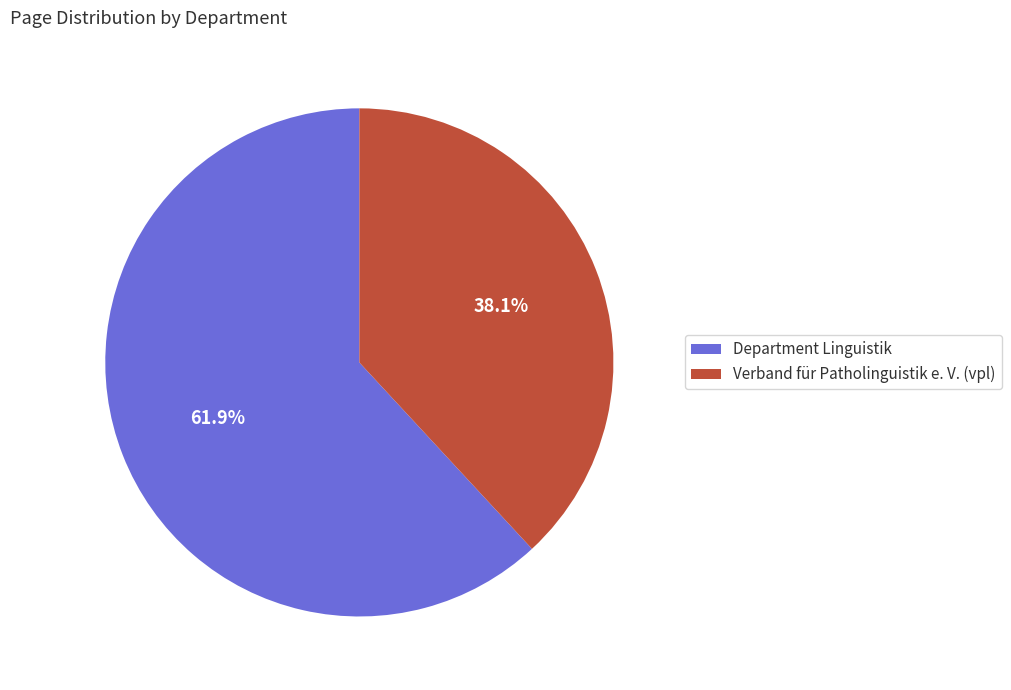

How many segments does this pie chart have?

2